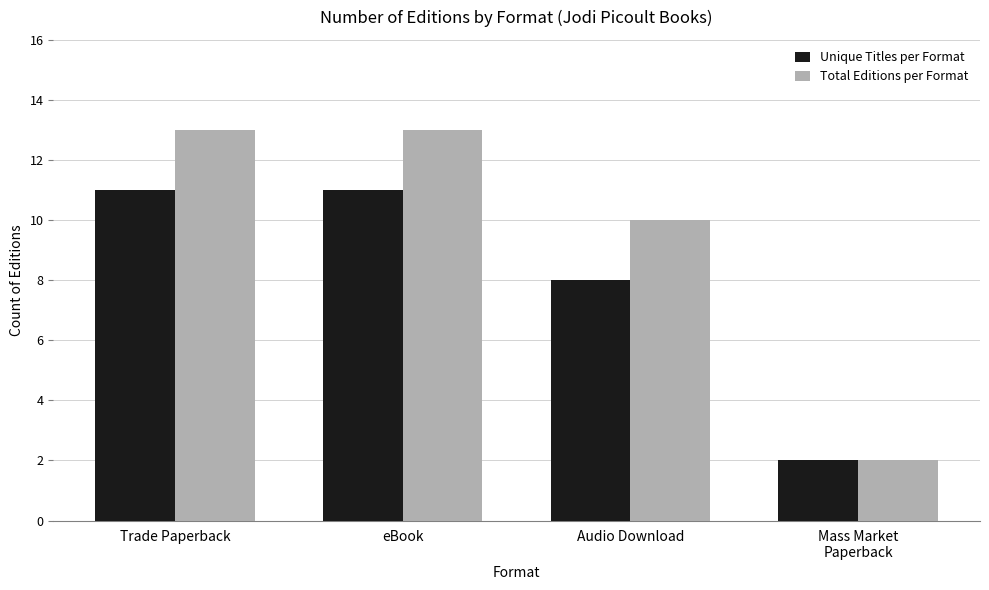

At which label is Unique Titles per Format closest to 6?

Audio Download